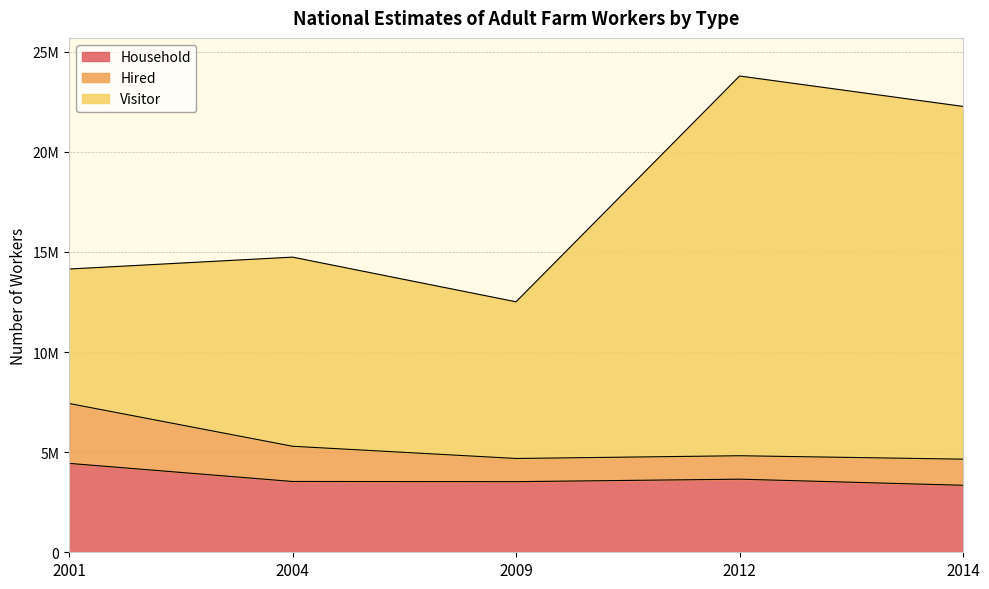

What is the value of the Household point at the 2nd from the left?

3535666